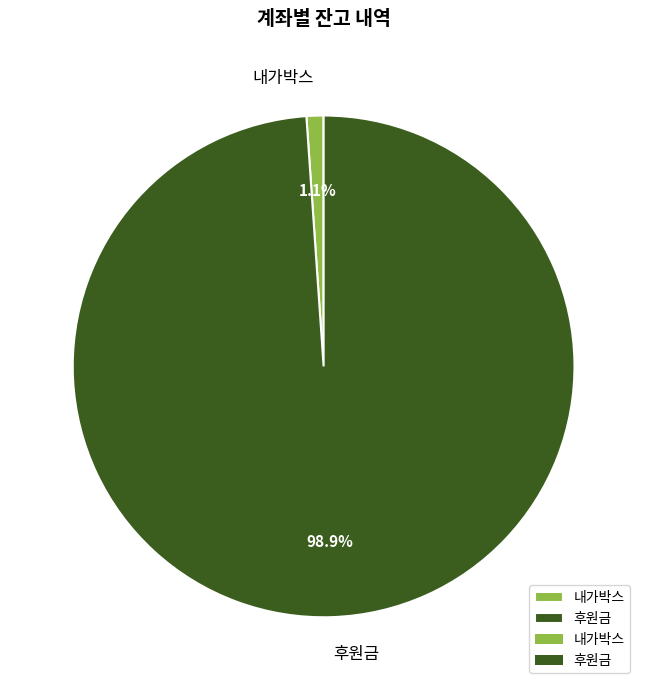

What is the total percentage of 후원금 and 내가박스?

100.0%